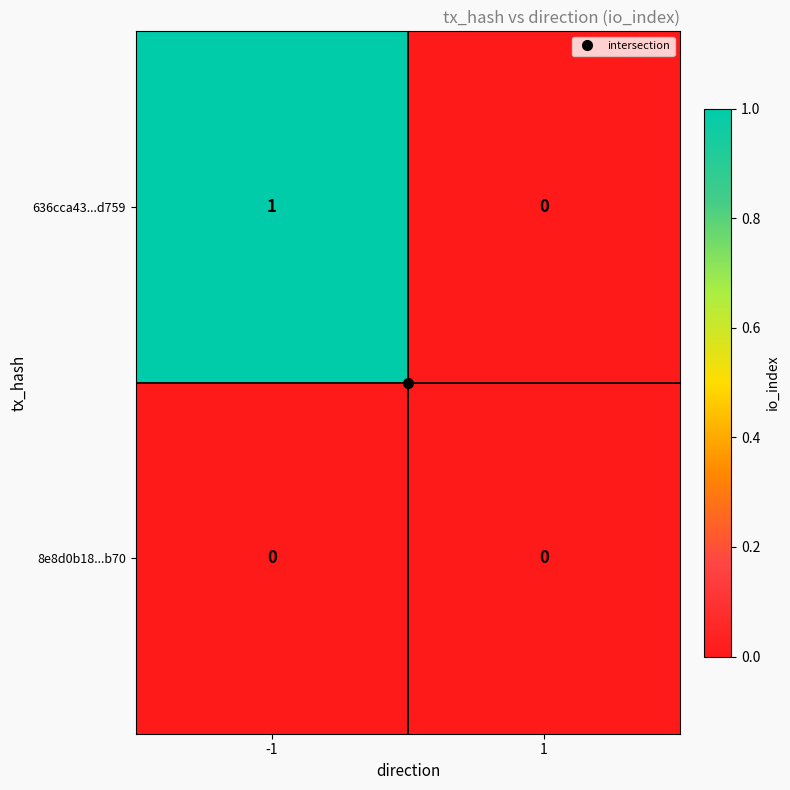

True or false: 636cca43...d759 has a value of 0 at 1.

True